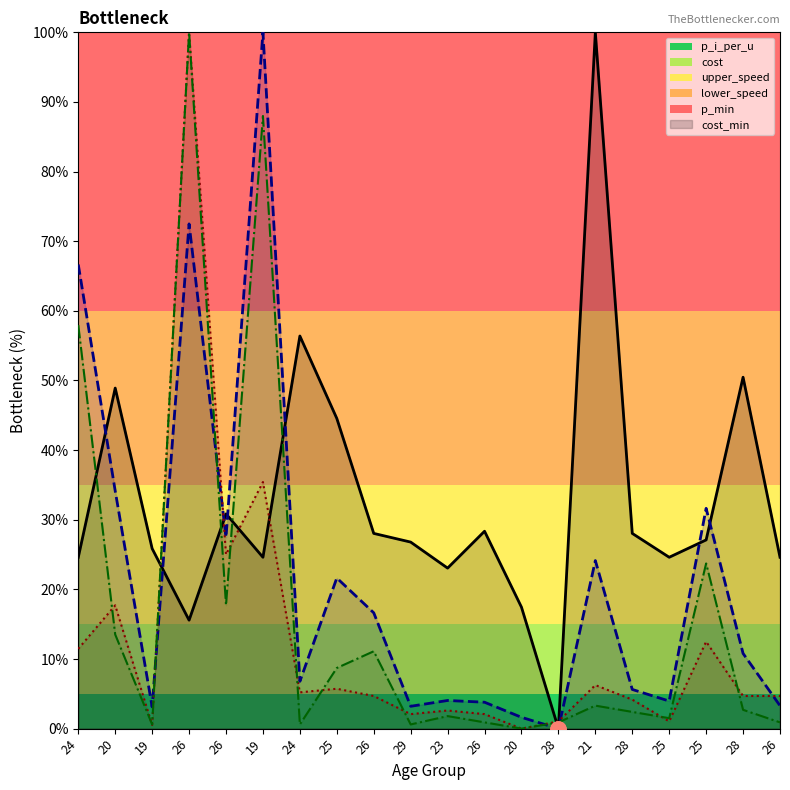

How many lines are shown in the chart?

4